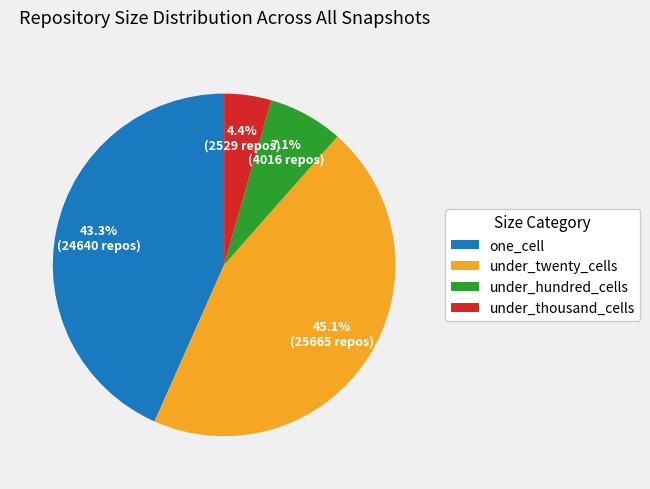

Does under_twenty_cells represent more than half of the total?

No